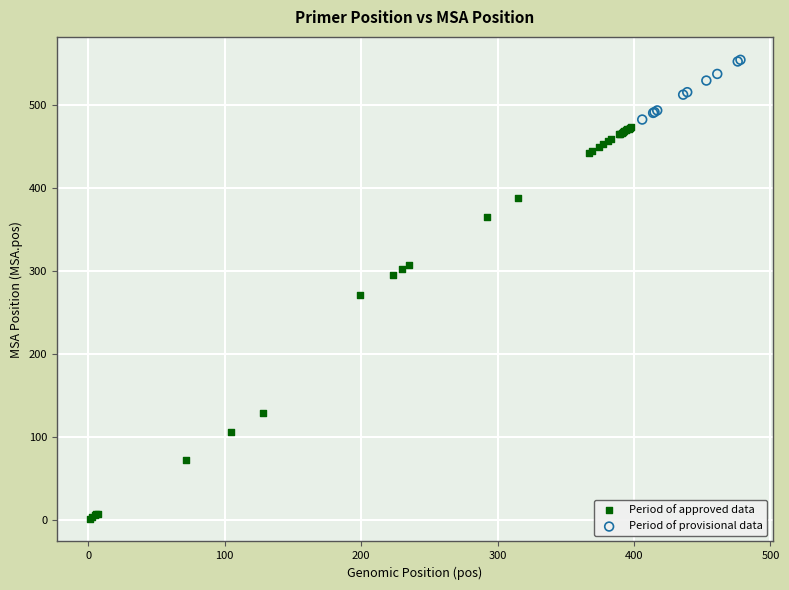

Which series has the largest Y range (max minus min)?

Period of approved data